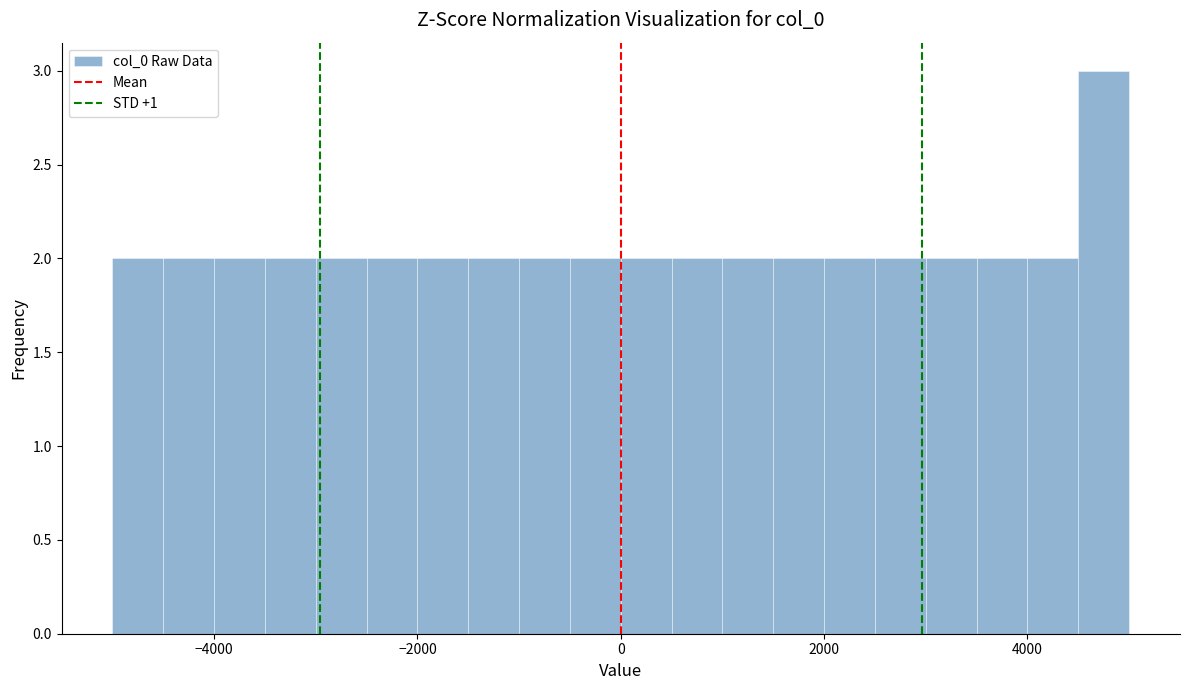

Around what value on the x-axis is the tallest bar? Give the approximate position of its centre, as read against the axis.

4800